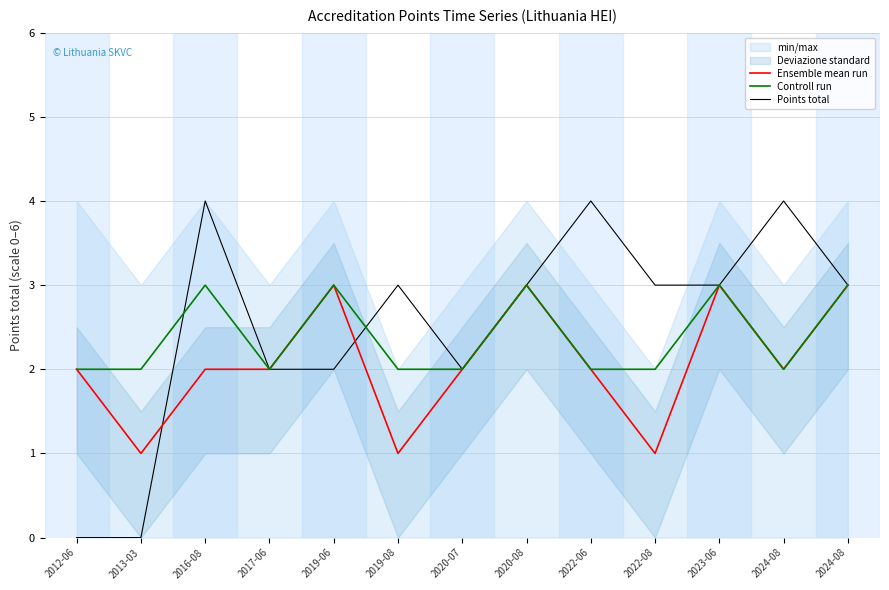

What is the label of the 6th point from the left?

2019-08